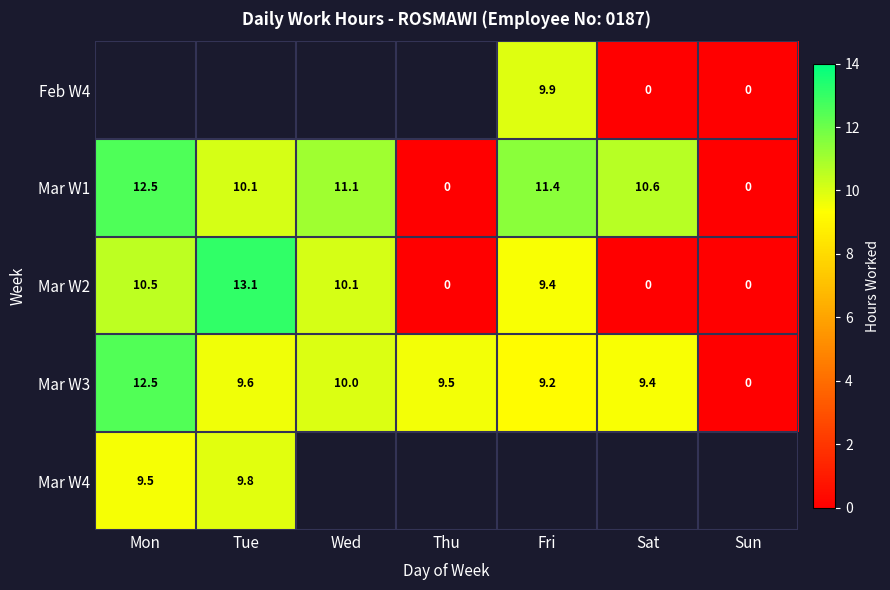

Is the value of Mar W1 at Fri greater than the value of Mar W3 at Tue?

Yes